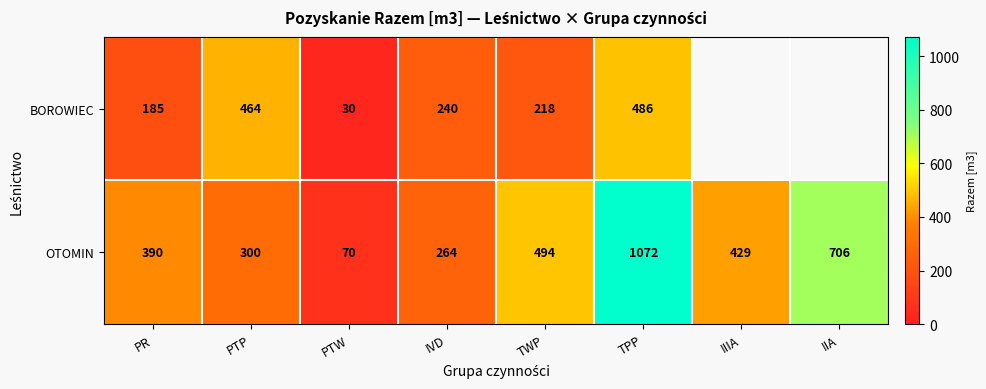

What is the spread (max minus min) of values at PTW?

40